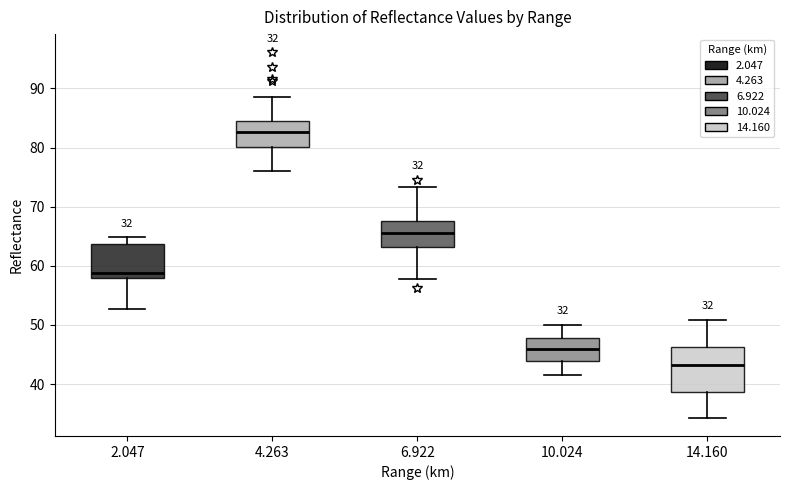

Reading left to right, read every box against the y-axis: the position of its median line, the range the box covers, and the ends of its whiskers. The values are not printed on the chart, so give them approximately, as read against the axis.

2.047: median 59, box 58 to 64, whiskers 53 to 65
4.263: median 83, box 80 to 85, whiskers 76 to 89
6.922: median 66, box 63 to 68, whiskers 58 to 73
10.024: median 46, box 44 to 48, whiskers 42 to 50
14.160: median 43, box 39 to 46, whiskers 34 to 51